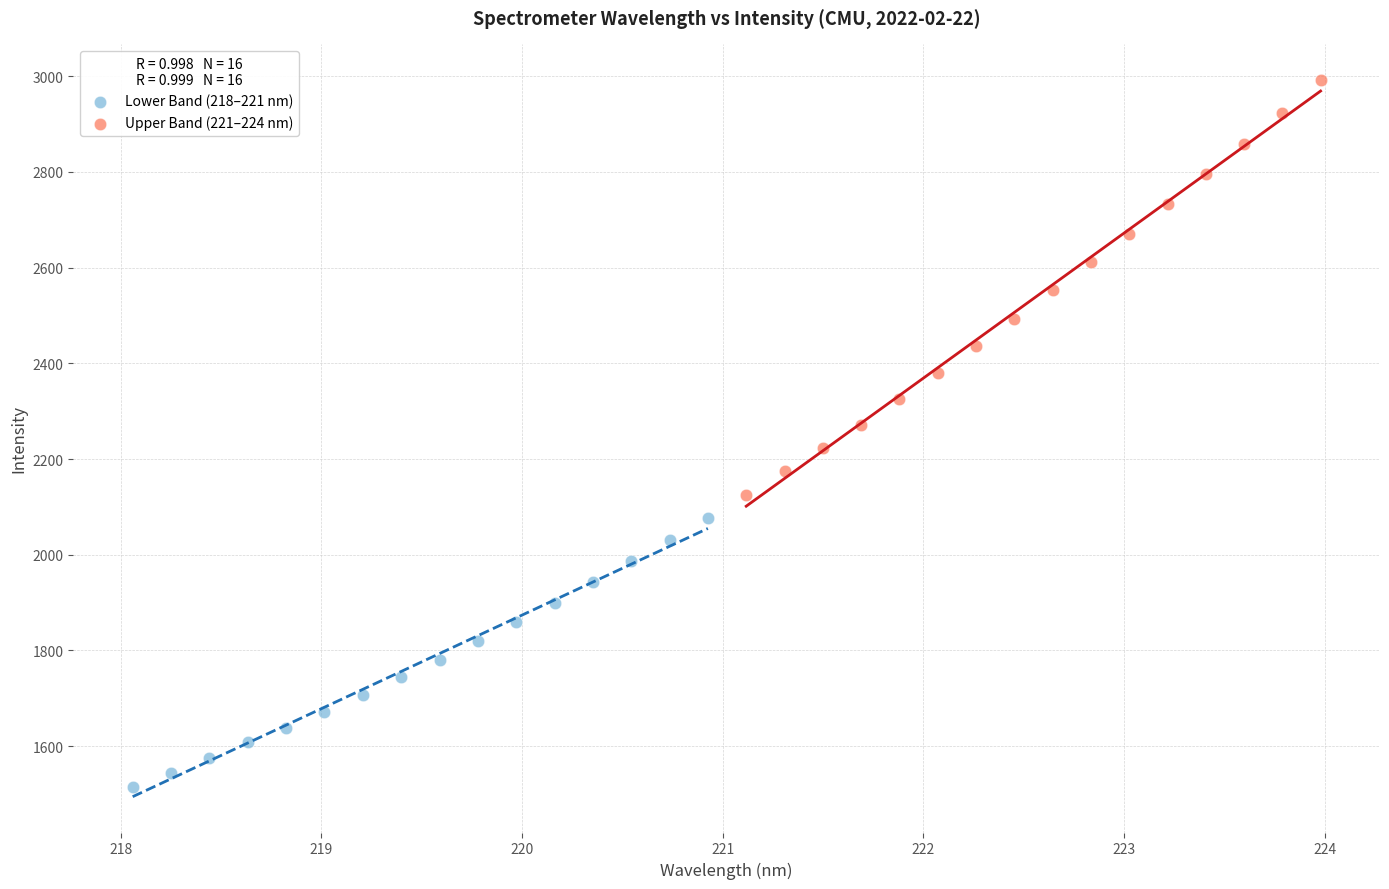

Which series has the widest spread of Y values?

Upper Band (221–224 nm)